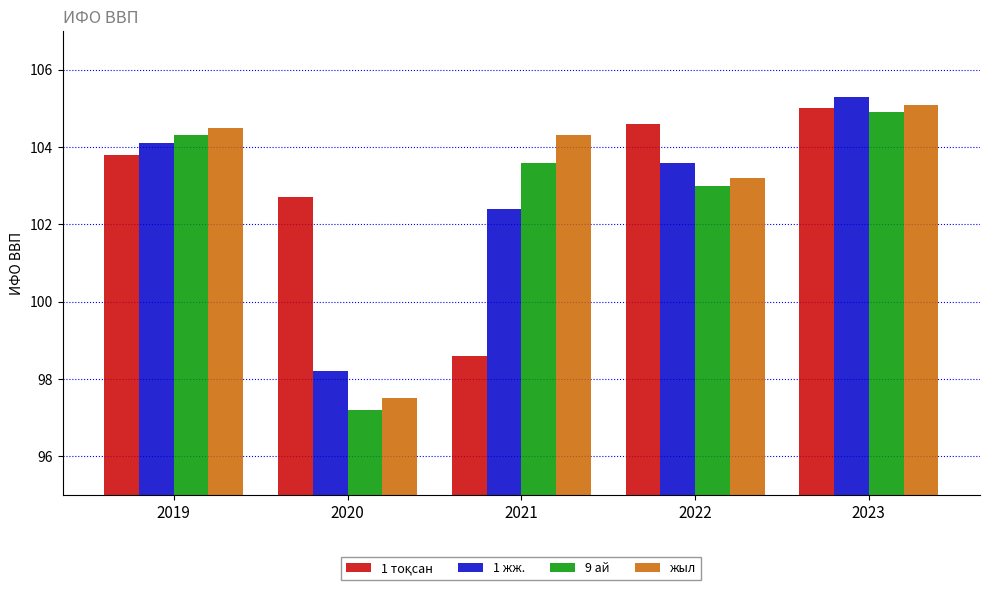

Rank the categories by 9 ай value from highest to lowest.

2023, 2019, 2021, 2022, 2020